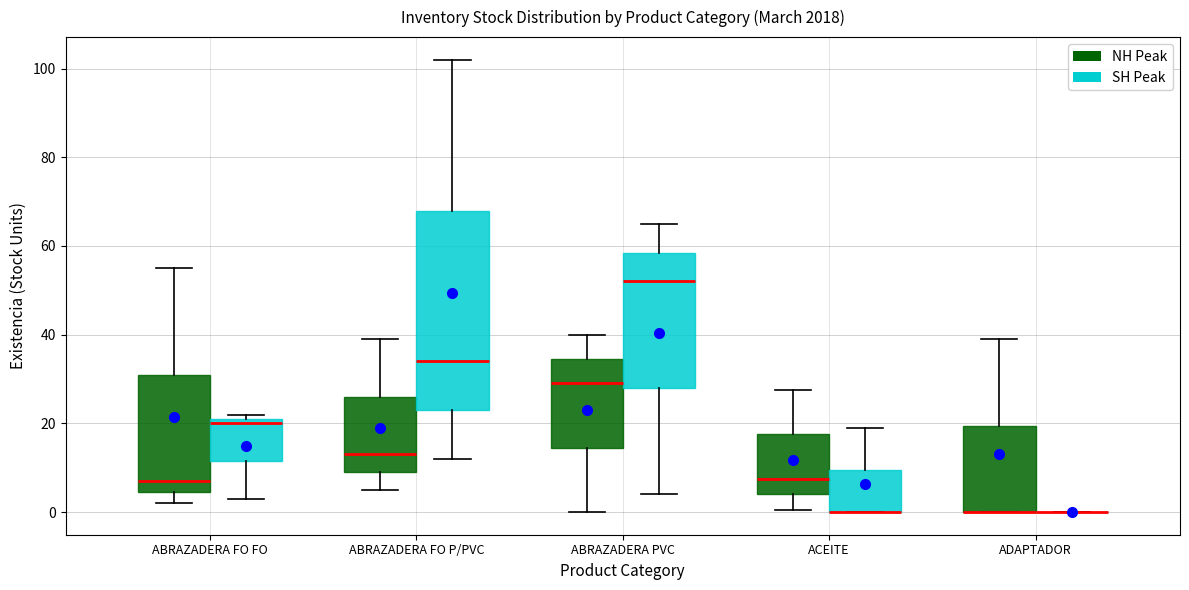

Reading left to right, read every box against the y-axis: the position of its median line, the range the box covers, and the ends of its whiskers. The values are not printed on the chart, so give them approximately, as read against the axis.

ABRAZADERA FO FO (NH Peak): median 8, box 4 to 32, whiskers 2 to 56
ABRAZADERA FO FO (SH Peak): median 20, box 12 to 22, whiskers 4 to 22 (just above the box's upper edge)
ABRAZADERA FO P/PVC (NH Peak): median 14, box 10 to 26, whiskers 6 to 40
ABRAZADERA FO P/PVC (SH Peak): median 34, box 24 to 68, whiskers 12 to 102
ABRAZADERA PVC (NH Peak): median 30, box 14 to 34, whiskers 0 to 40
ABRAZADERA PVC (SH Peak): median 52, box 28 to 58, whiskers 4 to 66
ACEITE (NH Peak): median 8, box 4 to 18, whiskers 0 to 28
ACEITE (SH Peak): median 0 (drawn on the box's lower edge), box 0 to 10, whiskers 0 to 20
ADAPTADOR (NH Peak): median 0 (drawn on the box's lower edge), box 0 to 20, whiskers 0 to 40
ADAPTADOR (SH Peak): box collapsed to a line at 0, whiskers 0 to 0